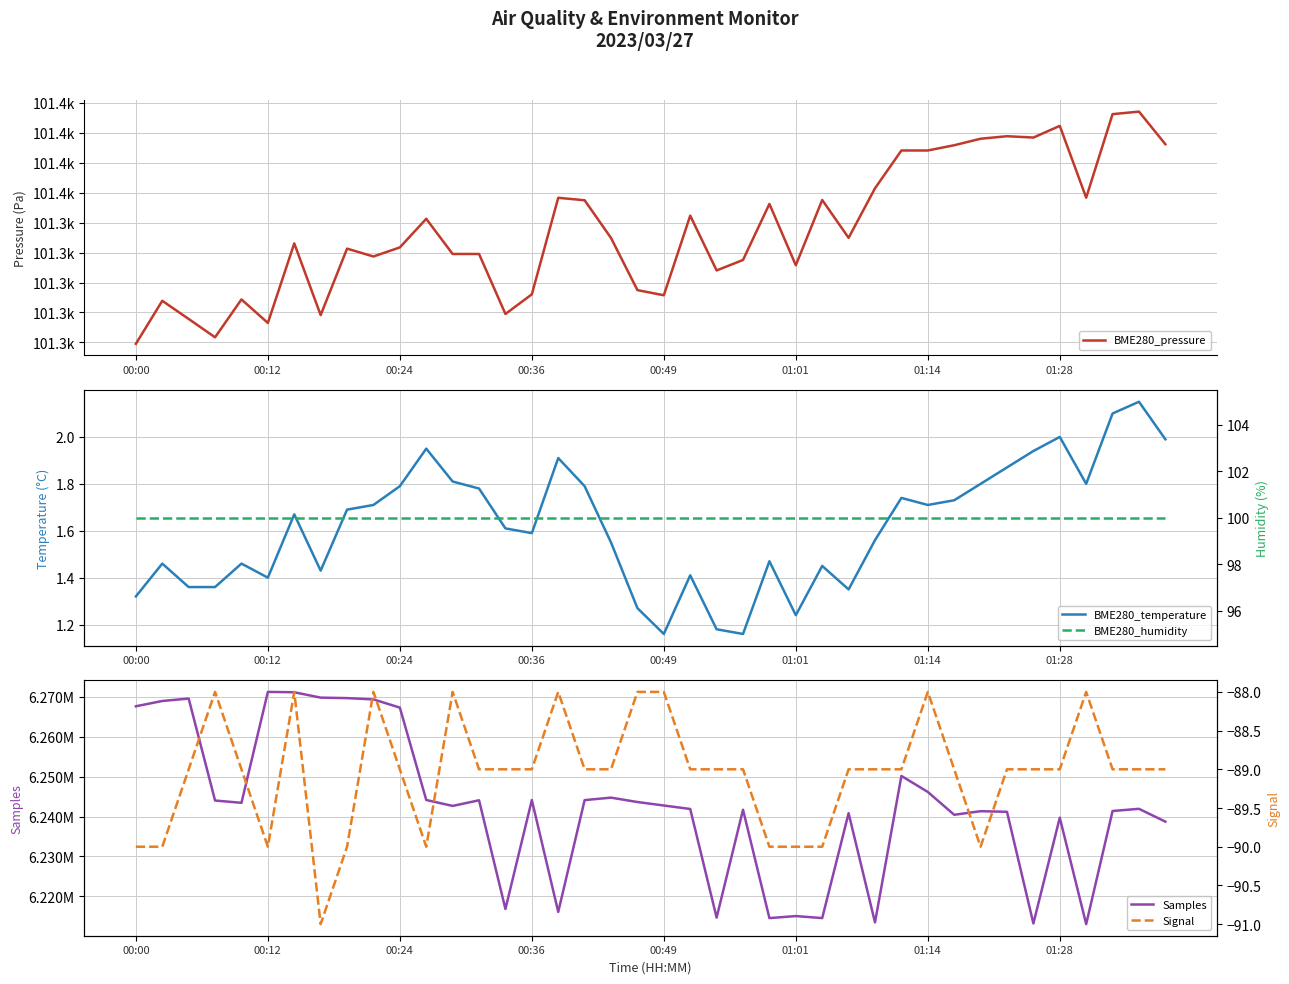

Reading left to right, what are all the values shown in this chart?

BME280_pressure: 101259.1	101287.8	101275.7	101263.4	101288.7	101273.0	101326.2	101278.2	101322.7	101317.4	101323.5	101342.6	101319.1	101319.1	101279.0	101292.1	101356.6	101355.0	101329.8	101294.9	101291.5	101344.7	101308.1	101315.1	101352.5	101311.6	101355.2	101329.9	101363.0	101388.2	101388.2	101391.8	101396.1	101397.8	101396.9	101404.7	101356.7	101412.5	101414.2	101392.4
BME280_temperature: 1.3	1.5	1.4	1.4	1.5	1.4	1.7	1.4	1.7	1.7	1.8	1.9	1.8	1.8	1.6	1.6	1.9	1.8	1.6	1.3	1.2	1.4	1.2	1.2	1.5	1.2	1.4	1.4	1.6	1.7	1.7	1.7	1.8	1.9	1.9	2.0	1.8	2.1	2.1	2.0
Samples: 6267670.0	6268997.0	6269609.0	6244015.0	6243443.0	6271277.0	6271190.0	6269840.0	6269720.0	6269393.0	6267336.0	6244151.0	6242663.0	6244081.0	6216794.0	6244132.0	6216063.0	6244120.0	6244740.0	6243641.0	6242764.0	6241897.0	6214631.0	6241705.0	6214508.0	6215019.0	6214512.0	6240843.0	6213431.0	6250186.0	6246172.0	6240439.0	6241341.0	6241186.0	6213168.0	6239707.0	6213001.0	6241390.0	6241936.0	6238719.0
BME280_humidity: 100.0	100.0	100.0	100.0	100.0	100.0	100.0	100.0	100.0	100.0	100.0	100.0	100.0	100.0	100.0	100.0	100.0	100.0	100.0	100.0	100.0	100.0	100.0	100.0	100.0	100.0	100.0	100.0	100.0	100.0	100.0	100.0	100.0	100.0	100.0	100.0	100.0	100.0	100.0	100.0
Signal: -90.0	-90.0	-89.0	-88.0	-89.0	-90.0	-88.0	-91.0	-90.0	-88.0	-89.0	-90.0	-88.0	-89.0	-89.0	-89.0	-88.0	-89.0	-89.0	-88.0	-88.0	-89.0	-89.0	-89.0	-90.0	-90.0	-90.0	-89.0	-89.0	-89.0	-88.0	-89.0	-90.0	-89.0	-89.0	-89.0	-88.0	-89.0	-89.0	-89.0